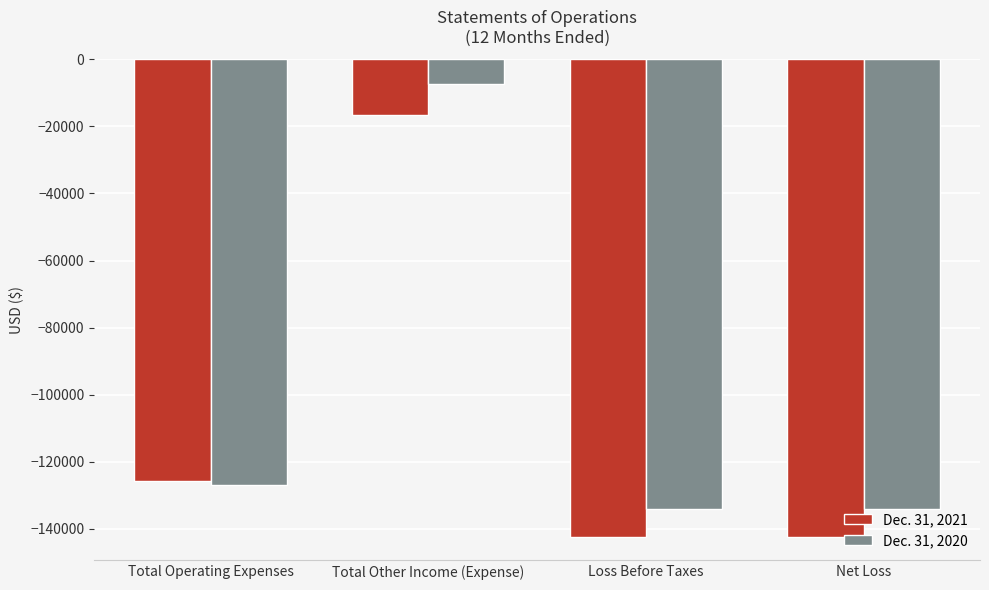

How many bars are there in total?

8